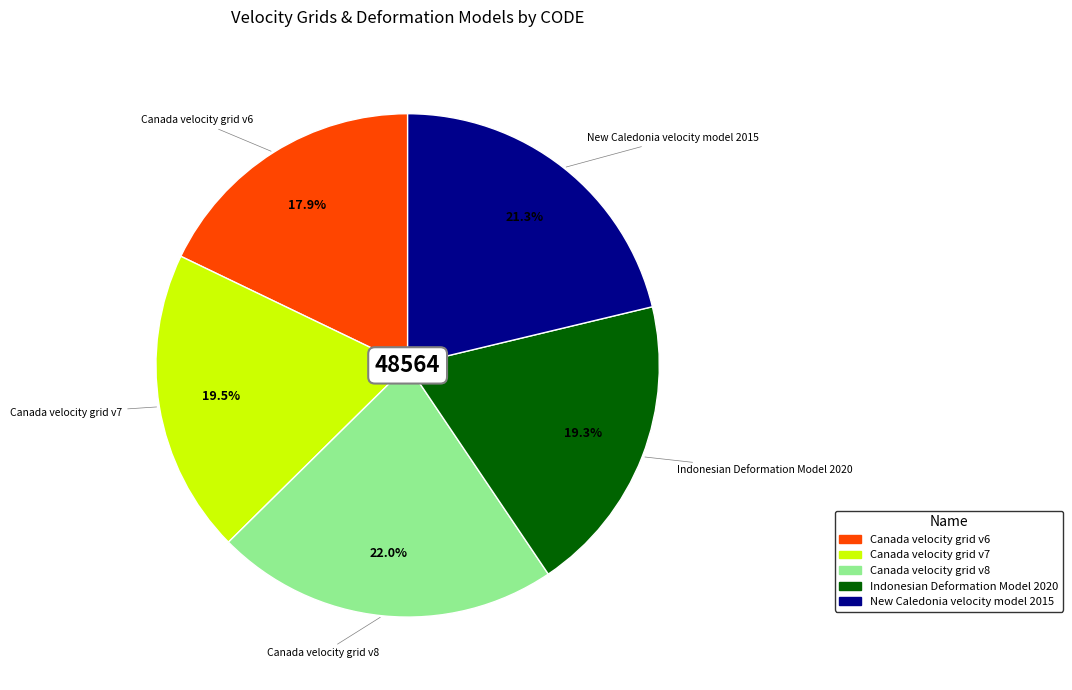

To the nearest percent, what portion does Canada velocity grid v8 represent?

22%